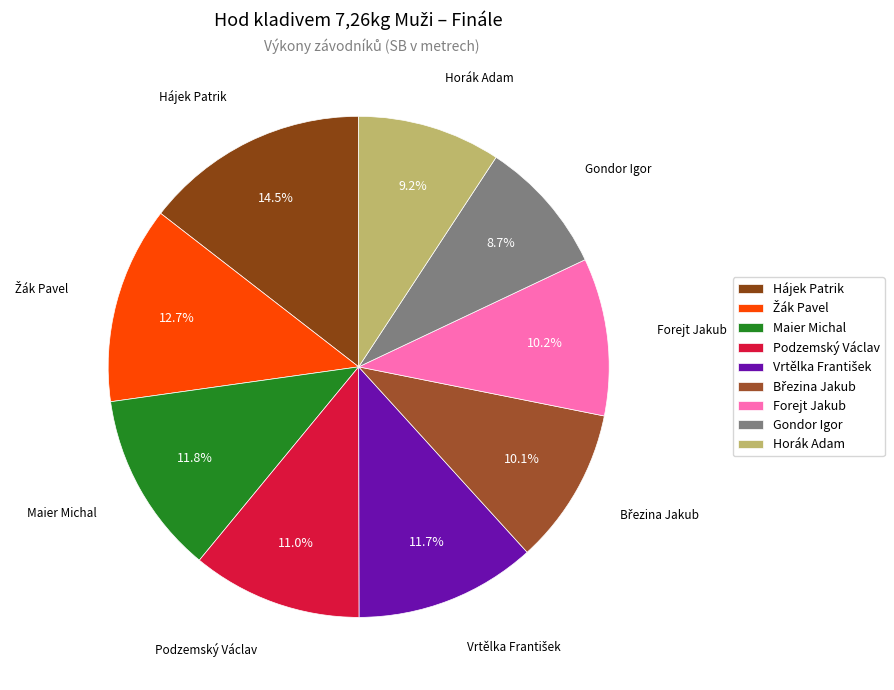

Does Gondor Igor represent more than half of the total?

No